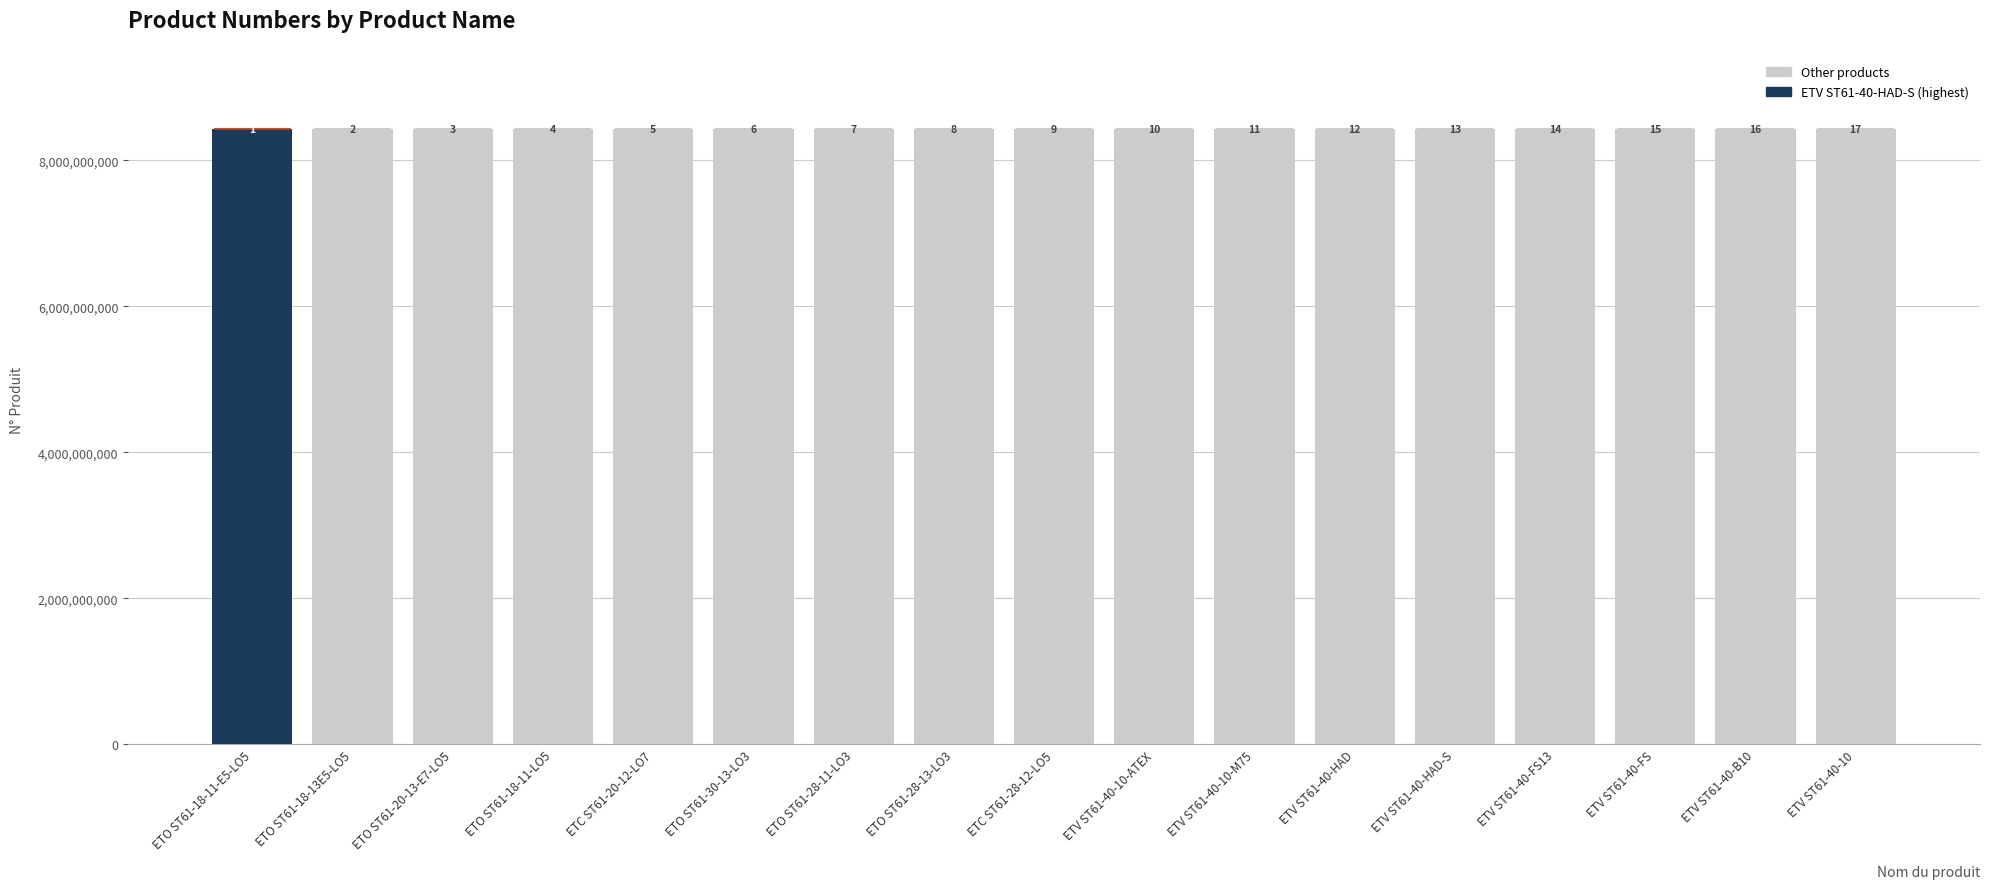

What is the smallest value displayed?

8433202785